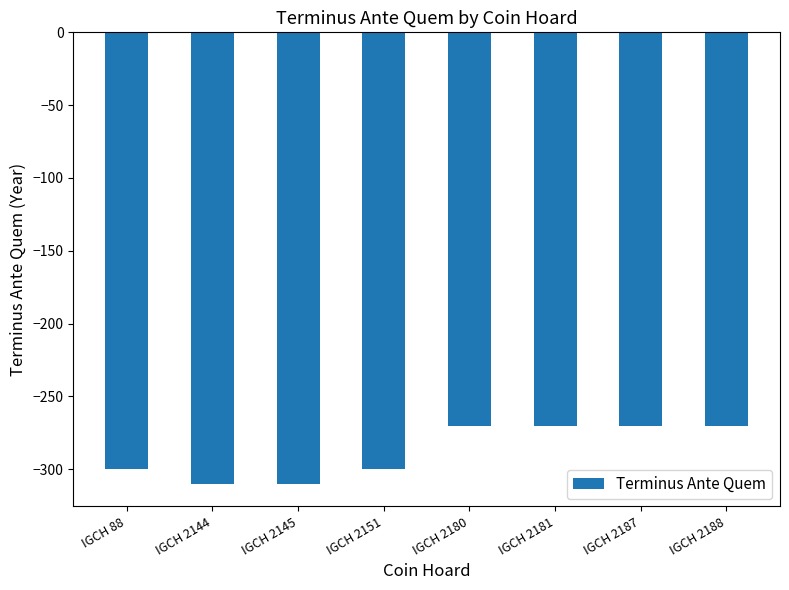

What is the sum of the values at IGCH 2145 and IGCH 2151?

-610